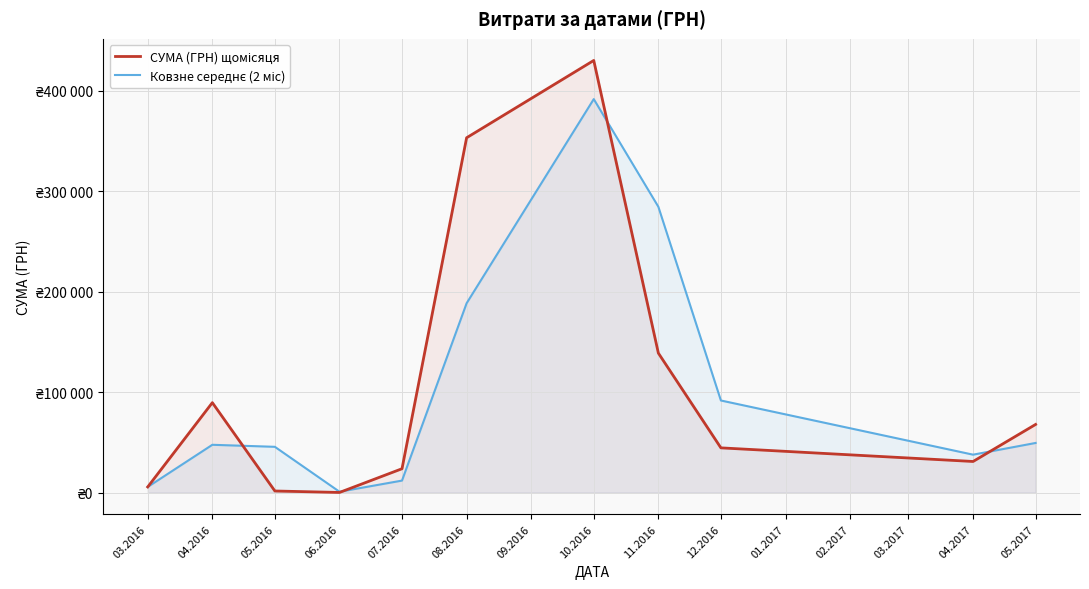

Which category has the lowest value in the Ковзне середнє (2 міс) series?

06.2016